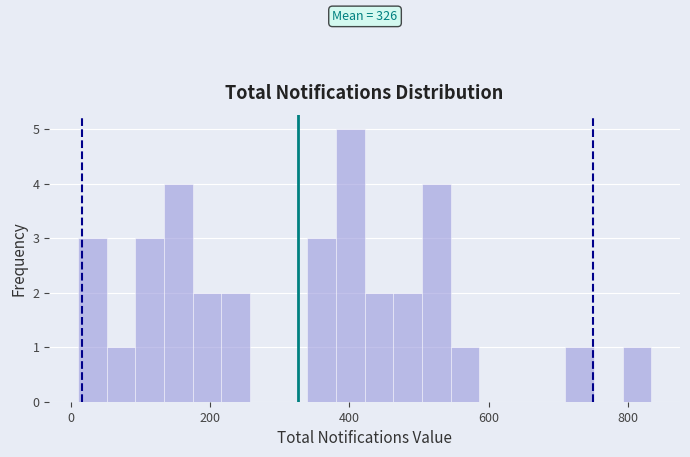

Read against the x-axis, roughly where is the centre of the tallest bar?

400